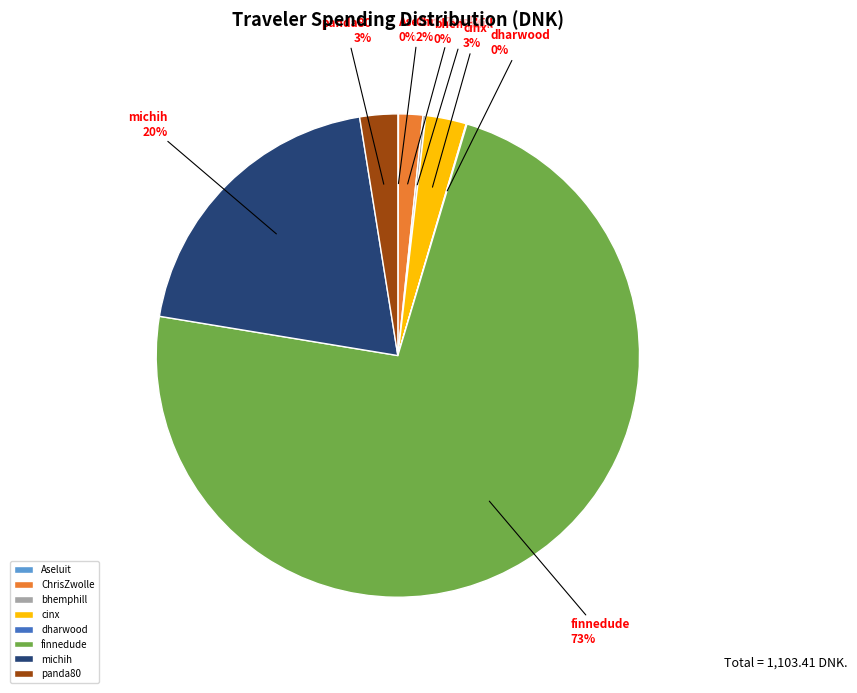

What percentage is the panda80 slice, to the nearest percent?

3%